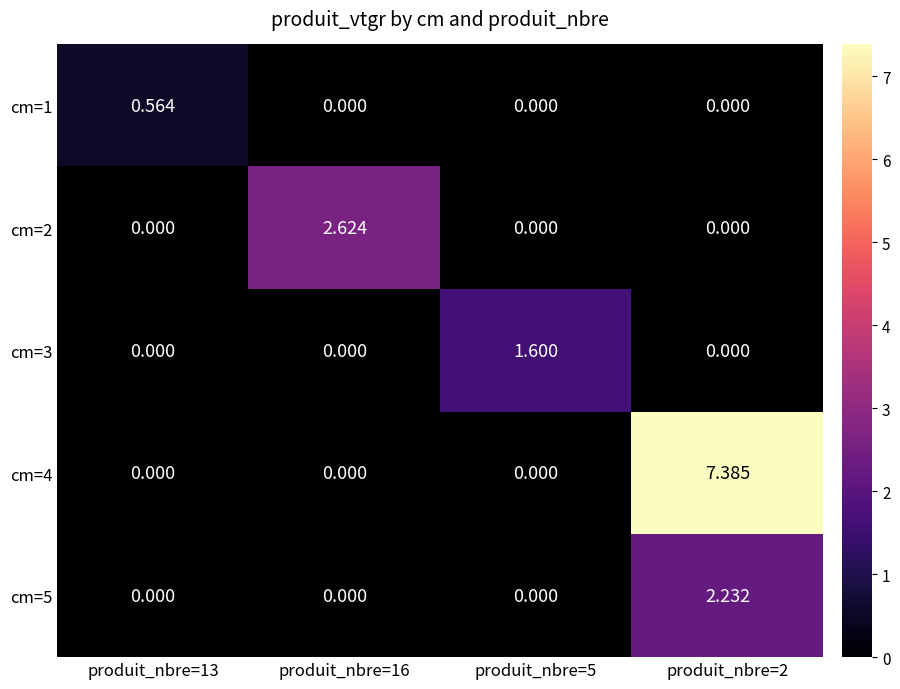

Is the value of cm=5 at produit_nbre=2 greater than the value of cm=4 at produit_nbre=5?

Yes